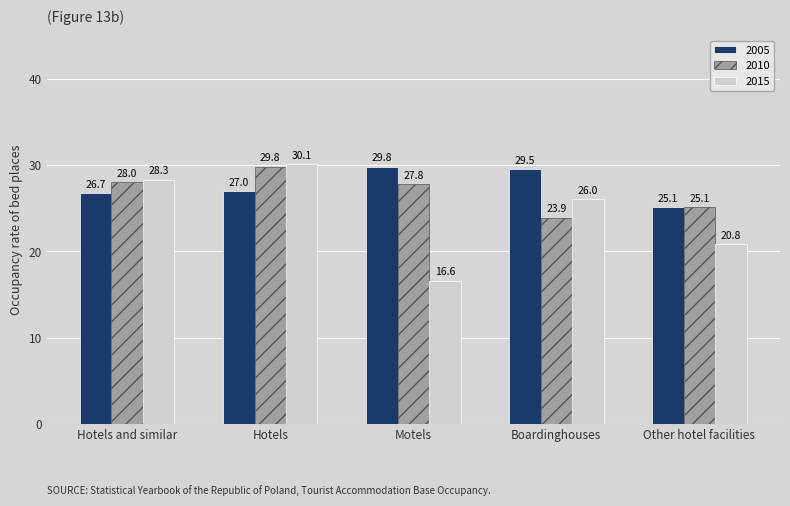

The 2010 series shows 28.0 at Hotels and similar. True or false?

True